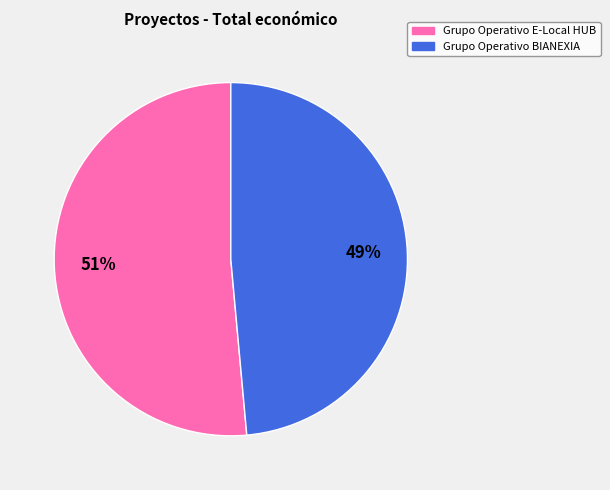

To the nearest percent, what percentage of the pie is Grupo Operativo E-Local HUB?

51%